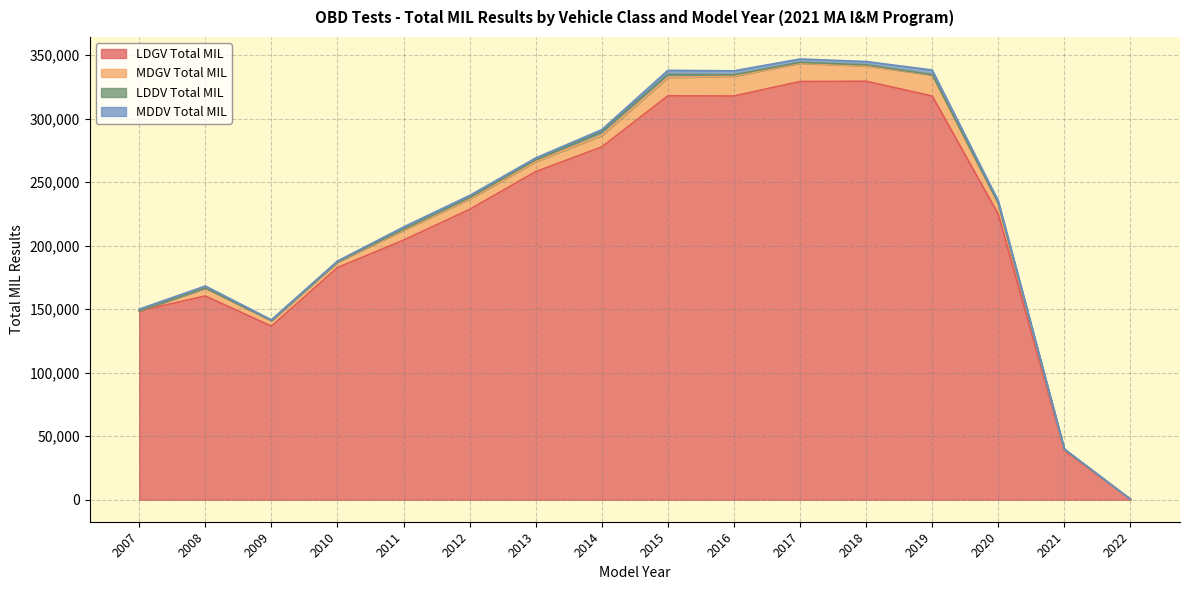

List the labels in order of MDDV Total MIL value, largest first.

2019, 2015, 2016, 2017, 2018, 2020, 2011, 2012, 2014, 2013, 2008, 2007, 2010, 2009, 2021, 2022